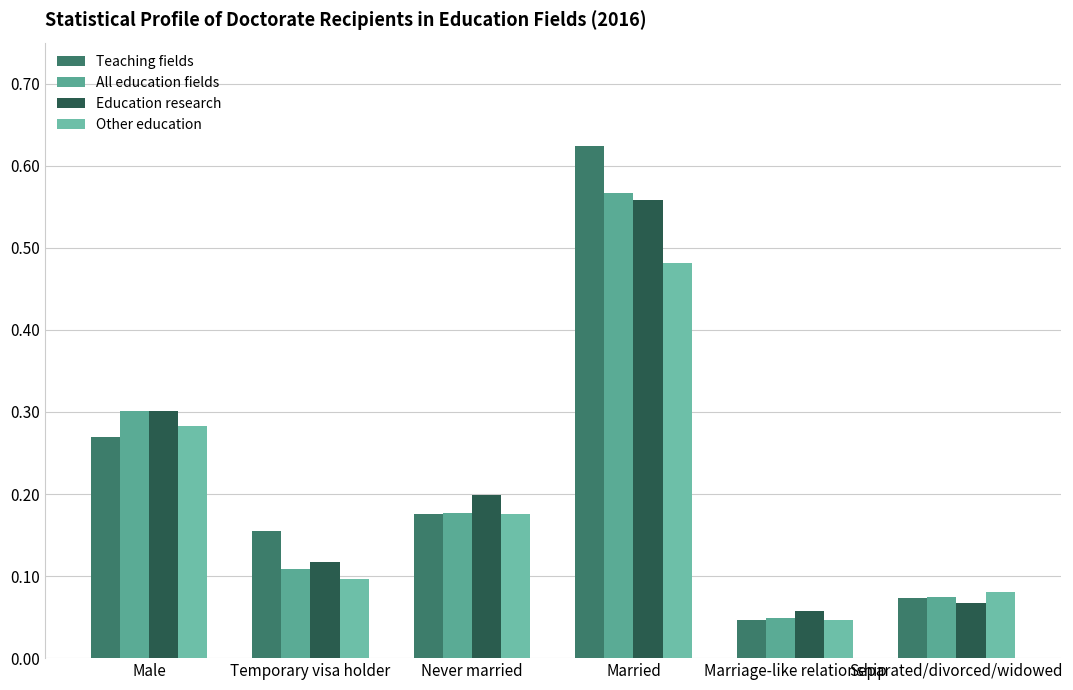

What is the sum of all Other education values?

1.2